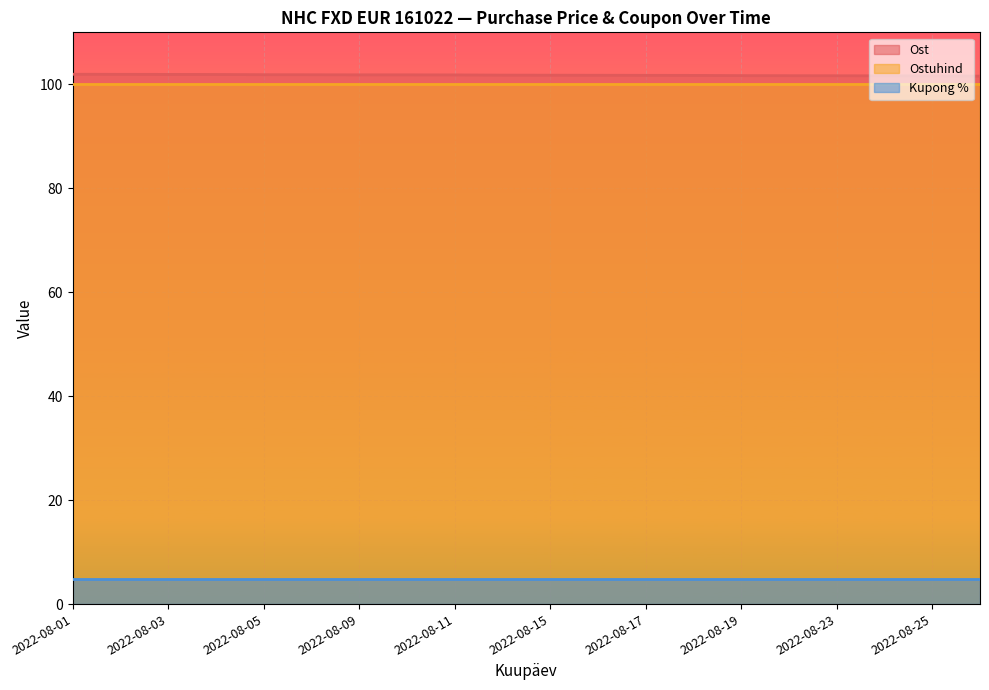

At which category is the sum across all series the highest?

2022-08-01